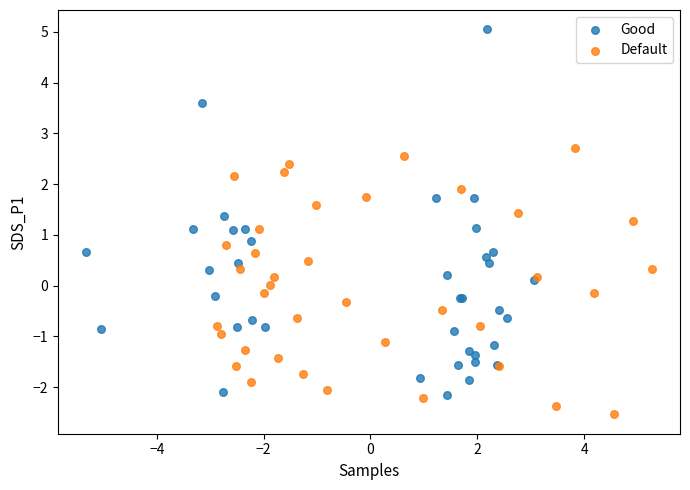

Which series has the largest Y range (max minus min)?

Good